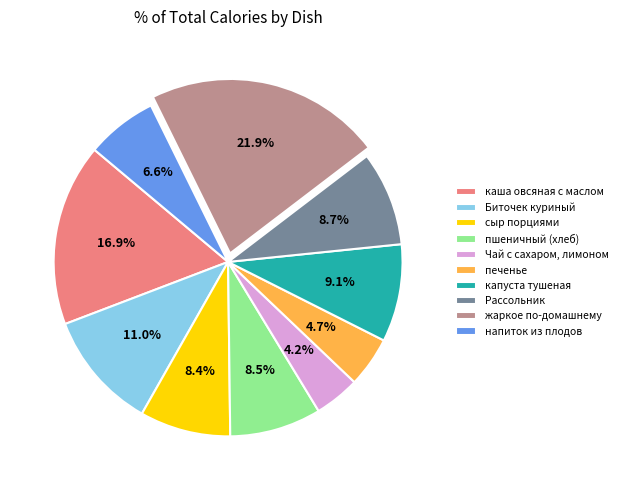

To the nearest percent, what is the difference between the капуста тушеная and Биточек куриный slice percentages?

2%